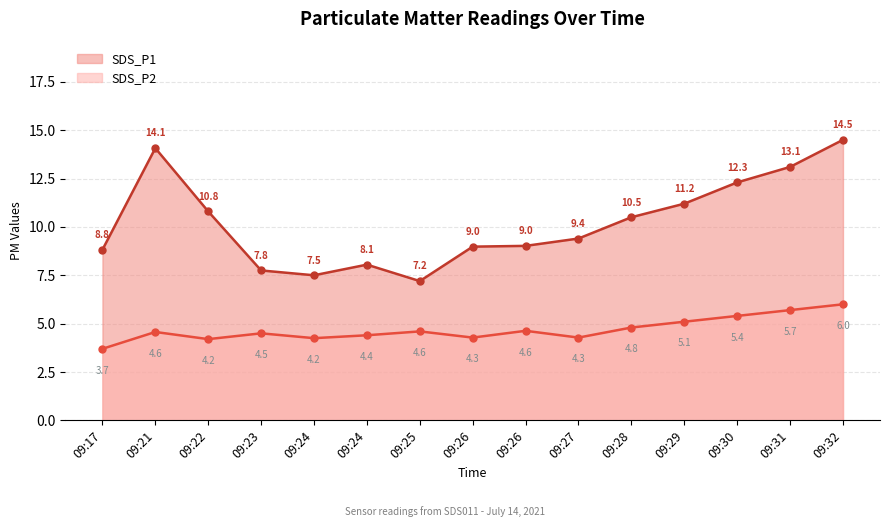

Where is the first local minimum for SDS_P1?

09:24